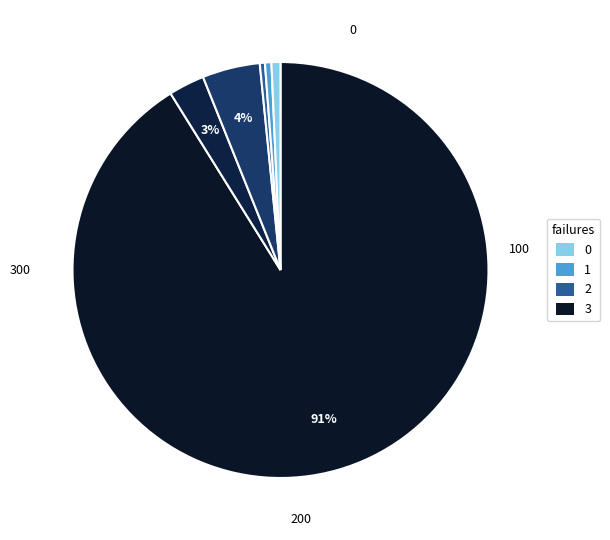

Count the number of slices in the pie.

6